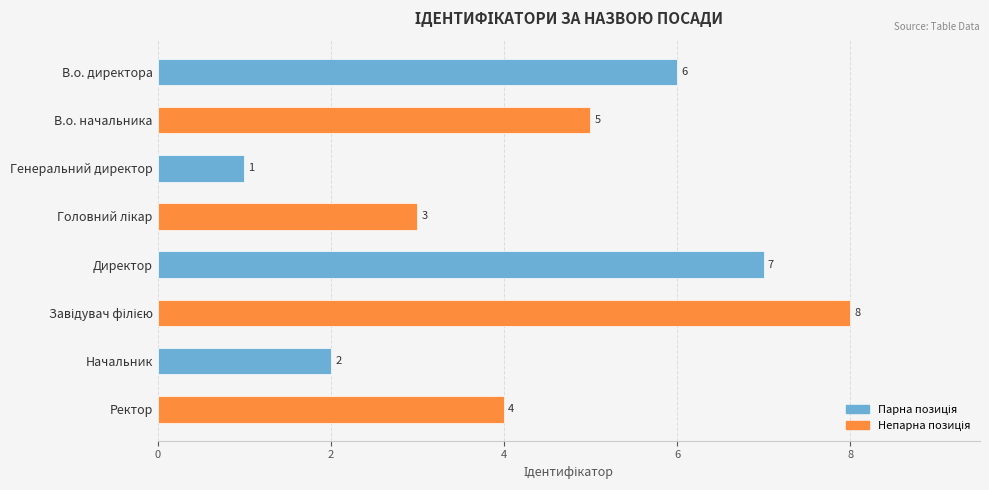

How many data points are less than 5?

4